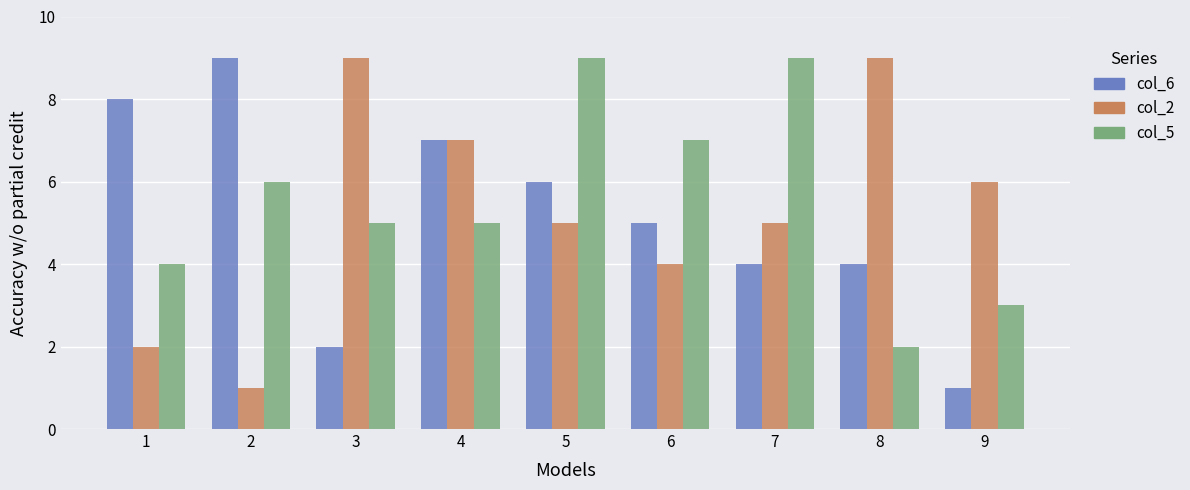

Which series changed the most between 5 and 7?

col_6